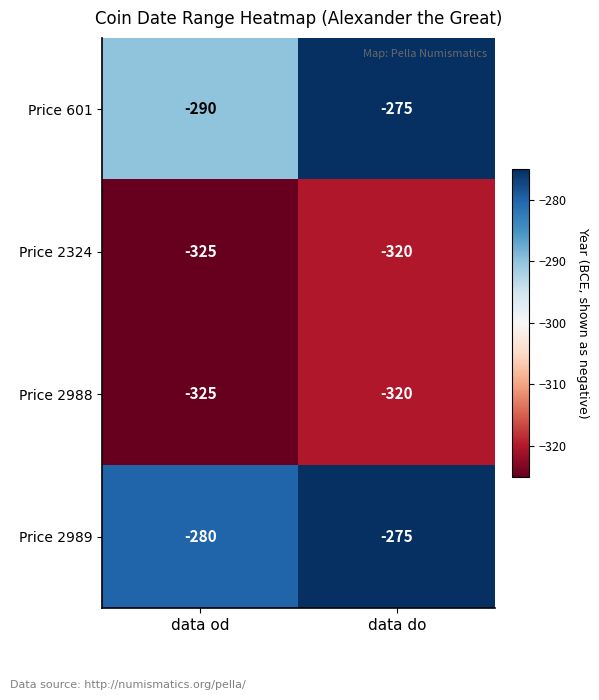

What is the sum of the Price 2324 values at data od and data do?

-645